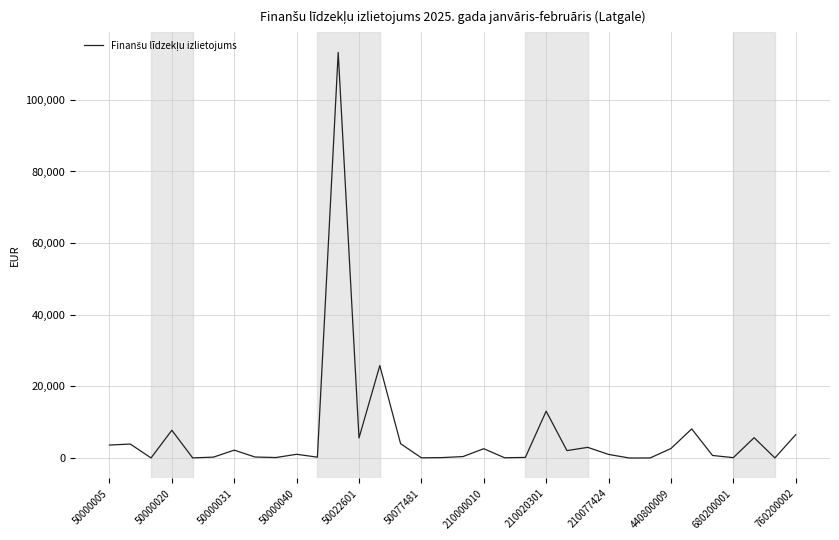

What is the greatest value displayed?

113246.3